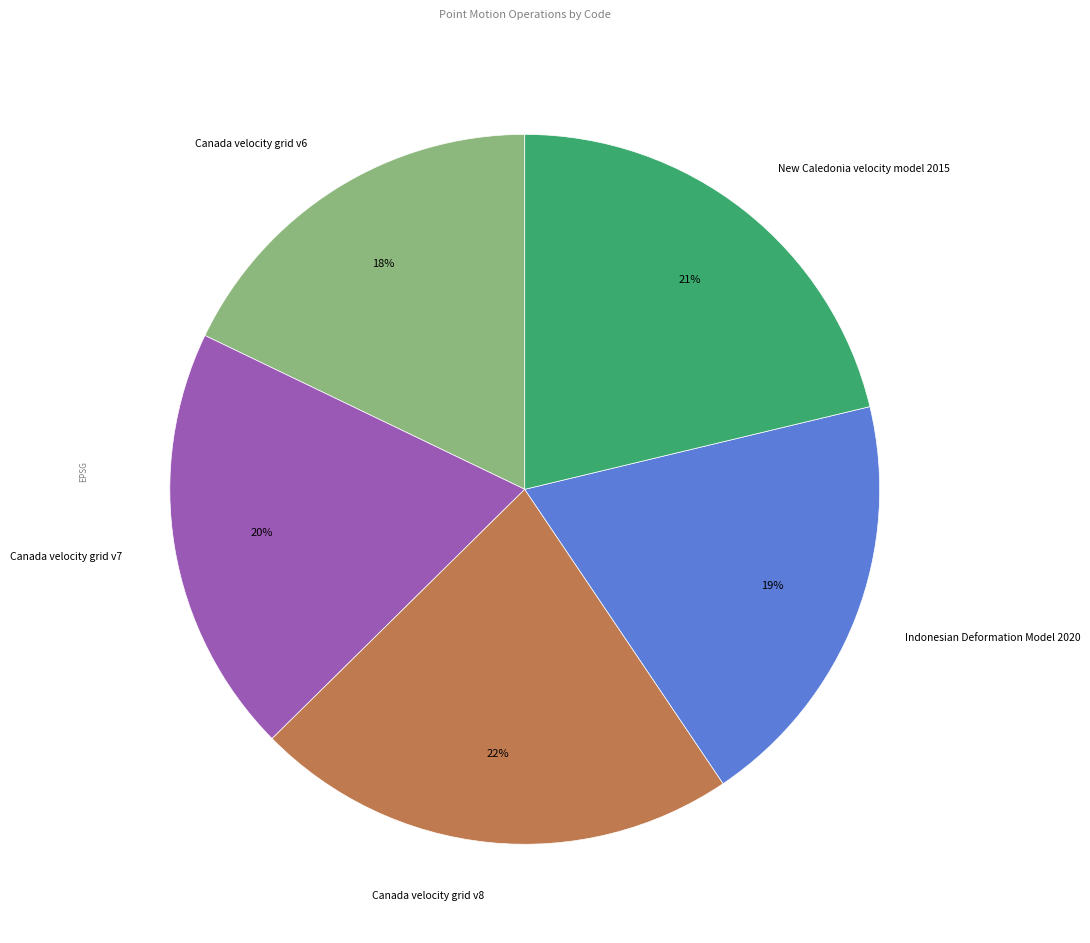

Between New Caledonia velocity model 2015 and Canada velocity grid v7, which is larger?

New Caledonia velocity model 2015